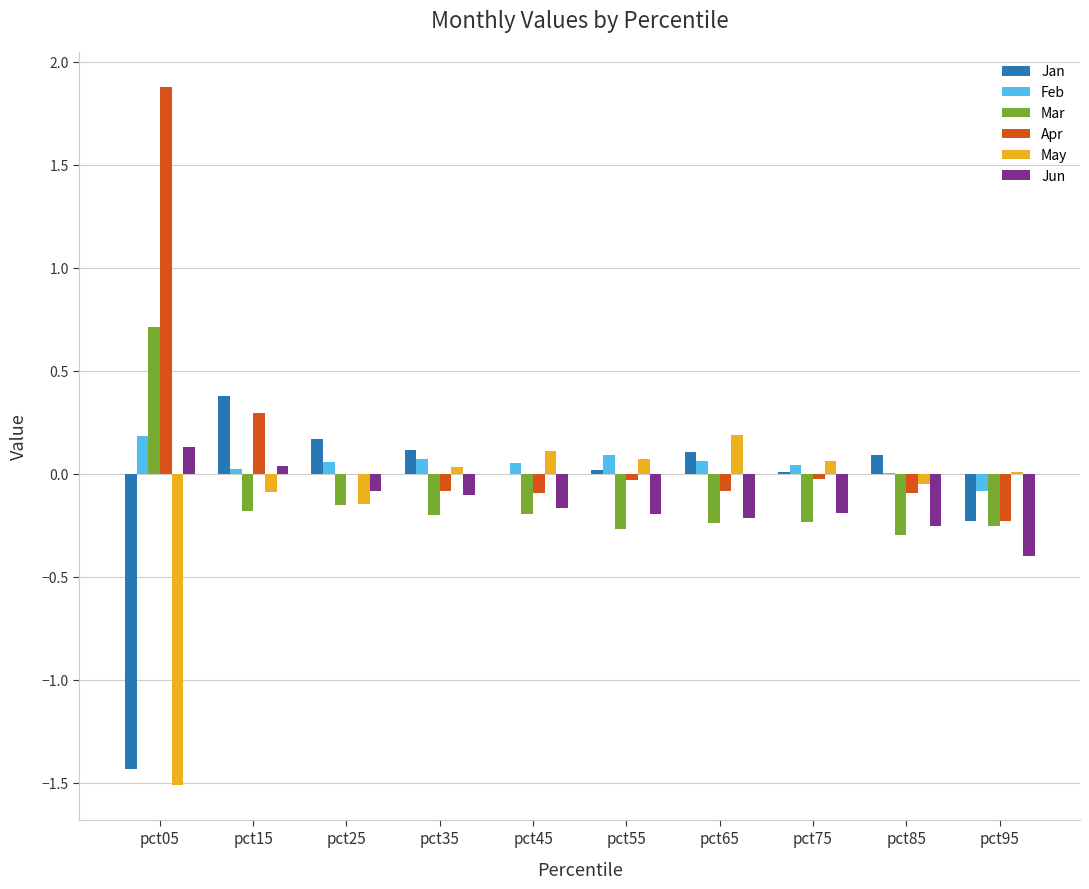

What is the maximum value shown in the chart?

1.9